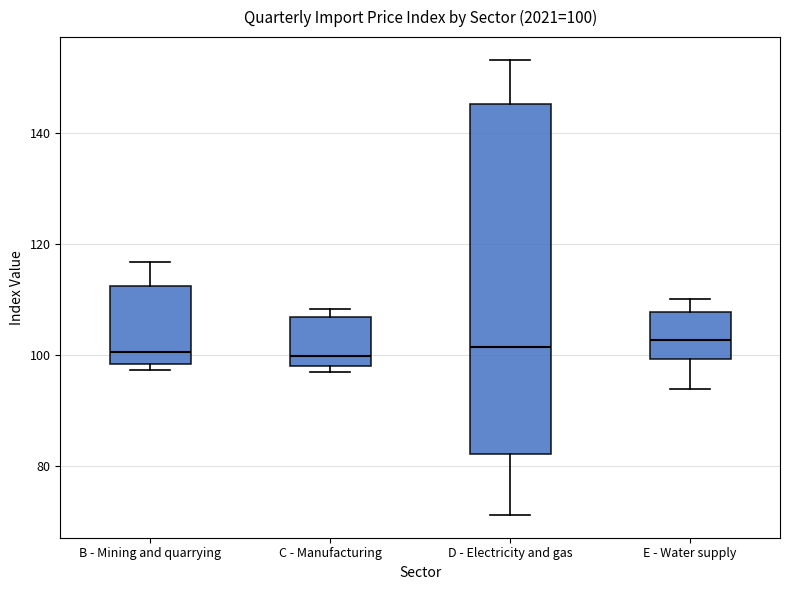

Which box is the tallest, from its lower edge to its upper edge?

D - Electricity and gas